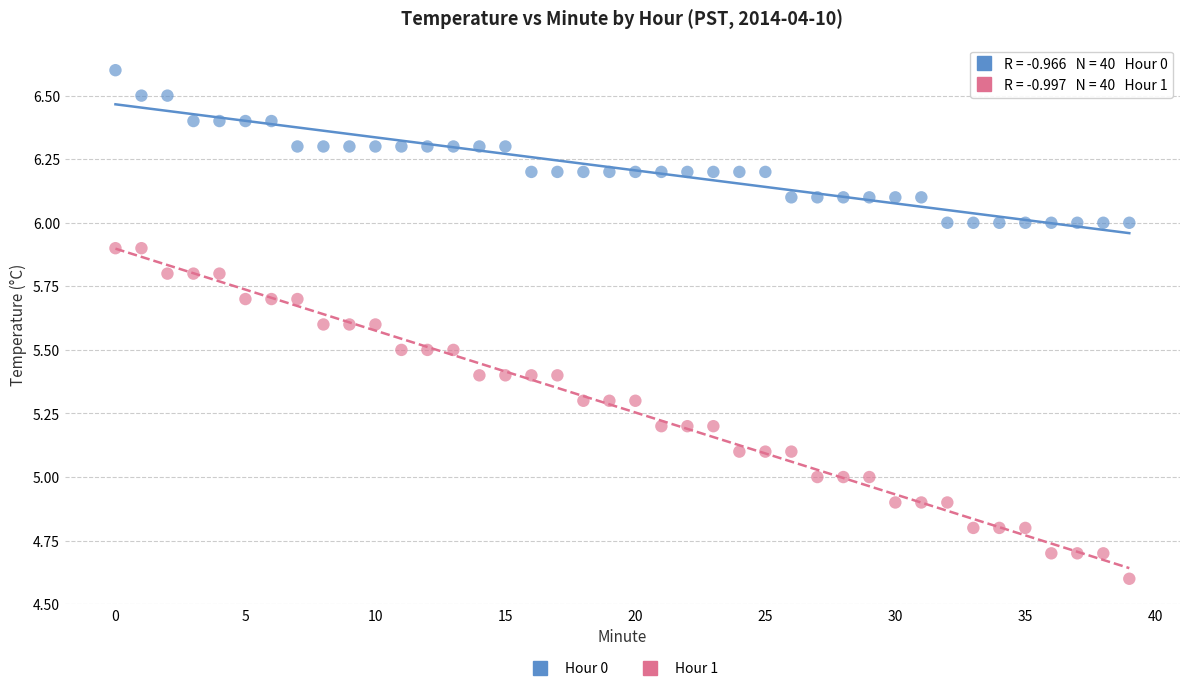

Which series reaches the maximum Y coordinate?

Hour 0